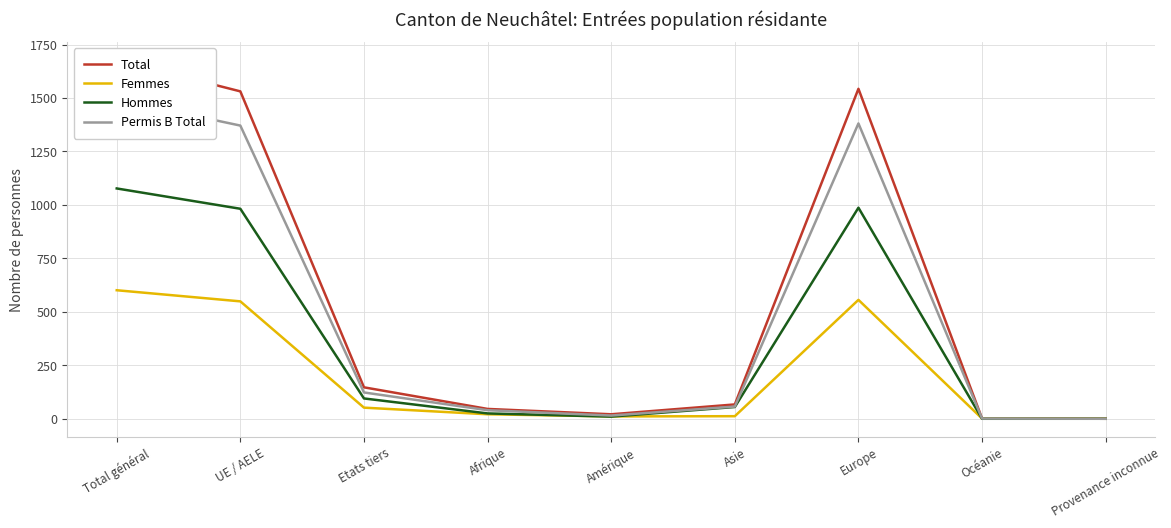

What are all the series names shown in the legend?

Total, Femmes, Hommes, Permis B Total